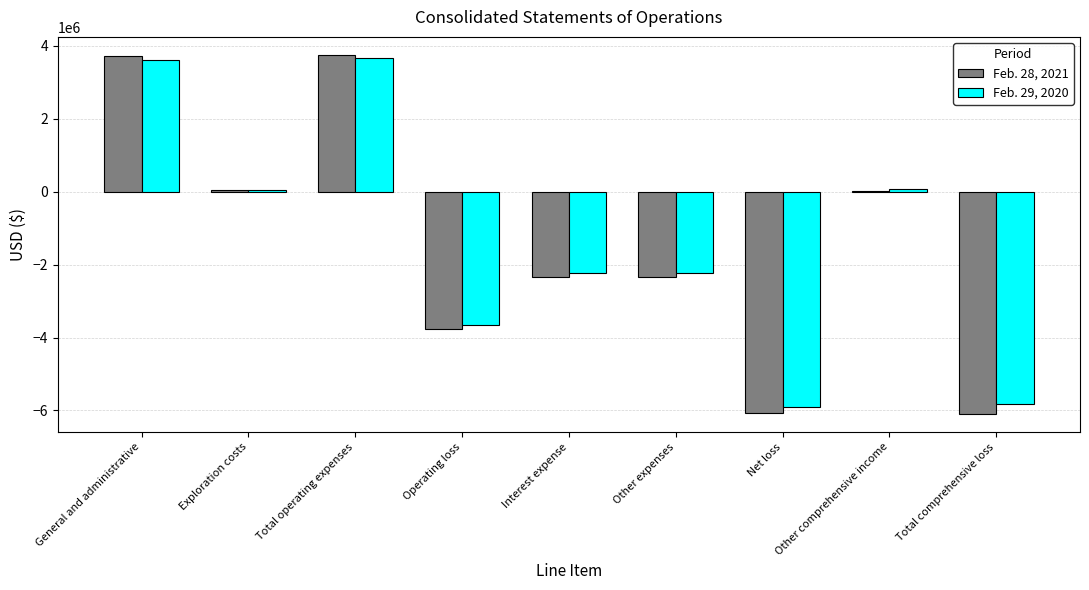

The Feb. 28, 2021 series shows 3755298 at Total operating expenses. True or false?

True